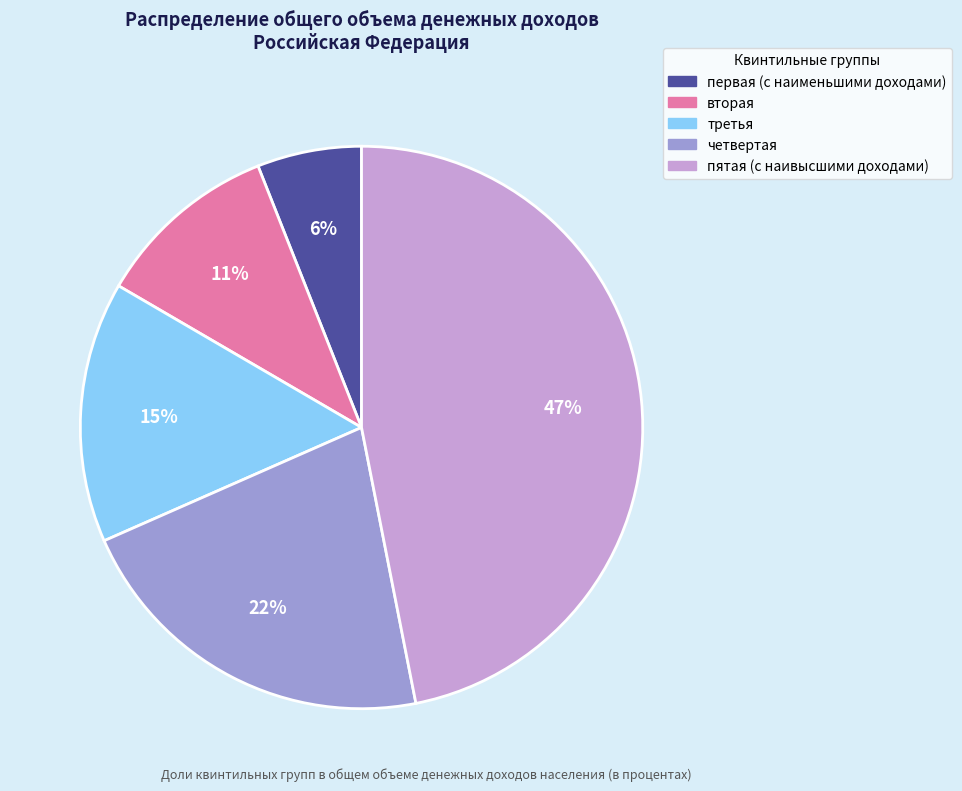

Is the sum of третья and четвертая greater than half?

No